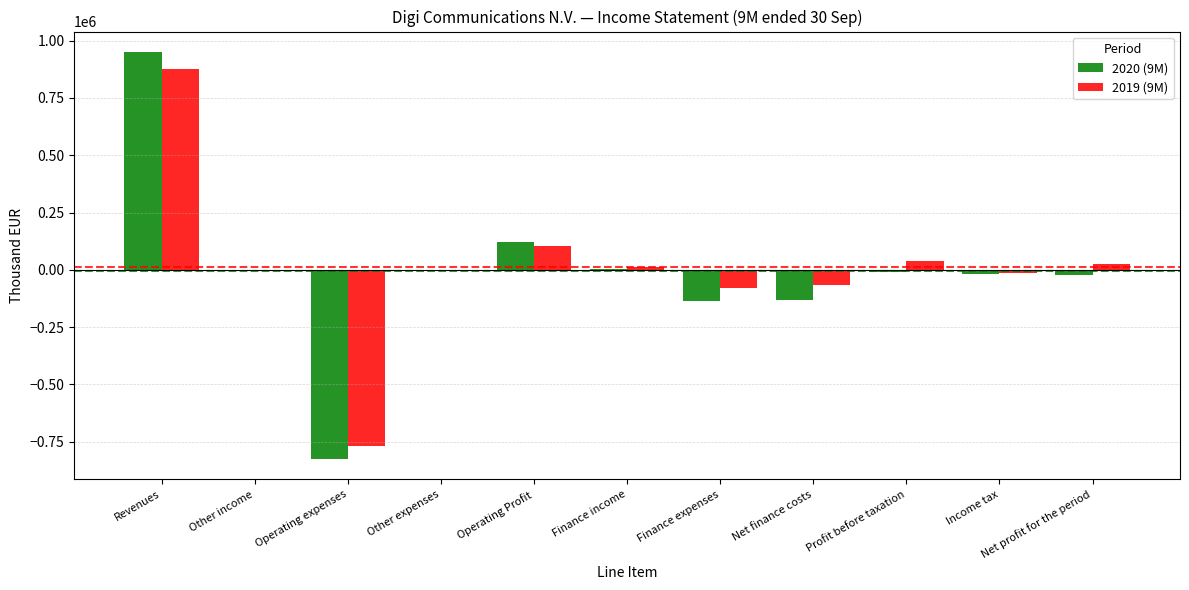

True or false: 2019 (9M) has a value of 524200 at Revenues.

False